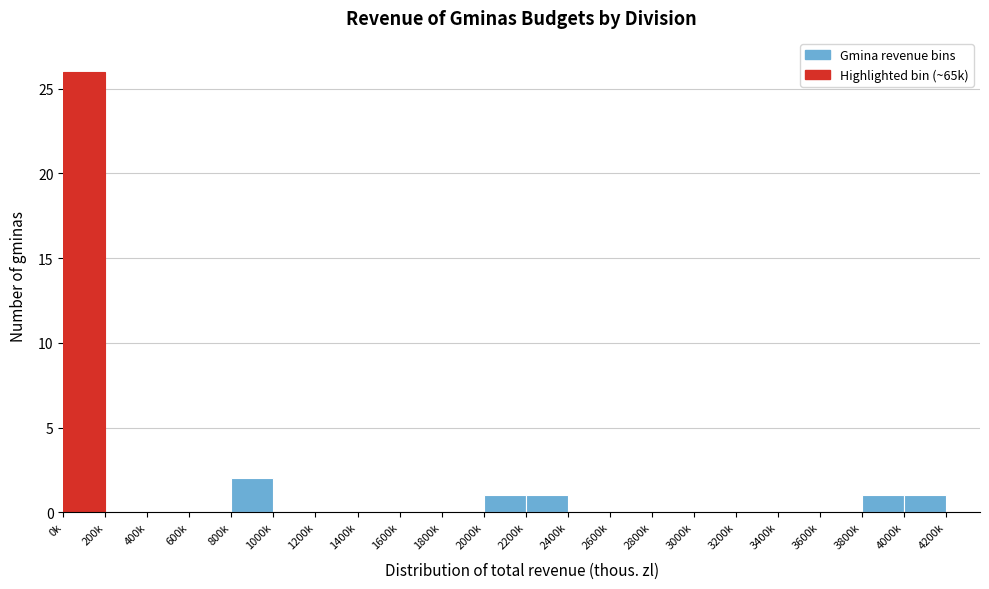

Reading left to right, what are all the values shown in this chart?

0k=26	200k=0	400k=0	600k=0	800k=2	1000k=0	1200k=0	1400k=0	1600k=0	1800k=0	2000k=1	2200k=1	2400k=0	2600k=0	2800k=0	3000k=0	3200k=0	3400k=0	3600k=0	3800k=1	4000k=1